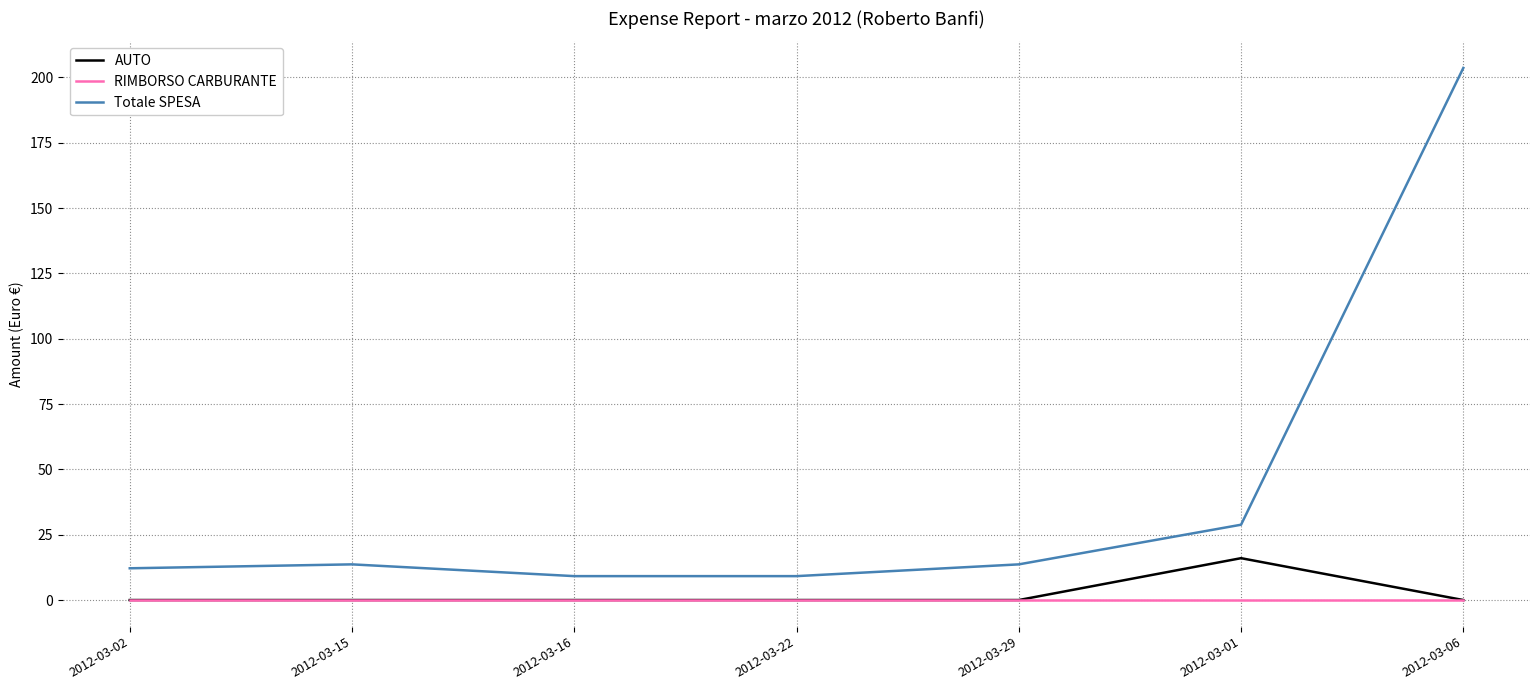

Which series has the largest total across all categories?

Totale SPESA